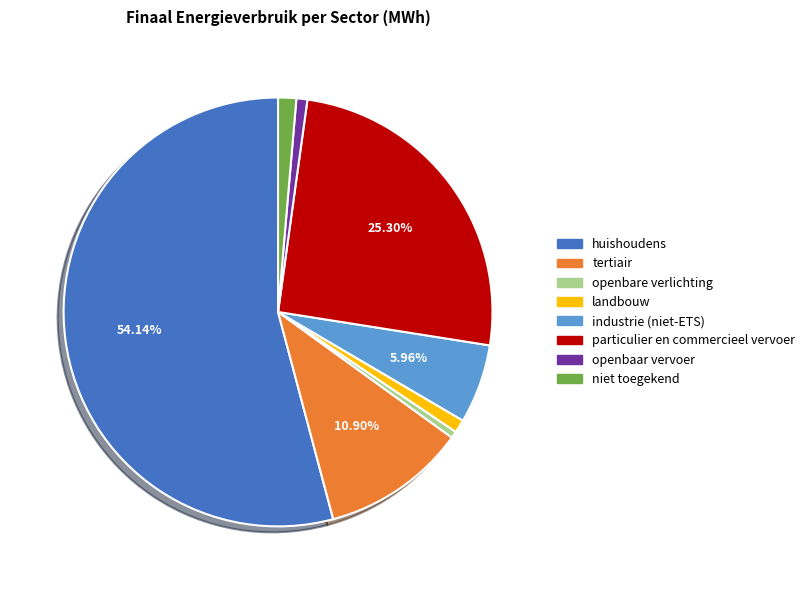

Which slice is the largest?

huishoudens